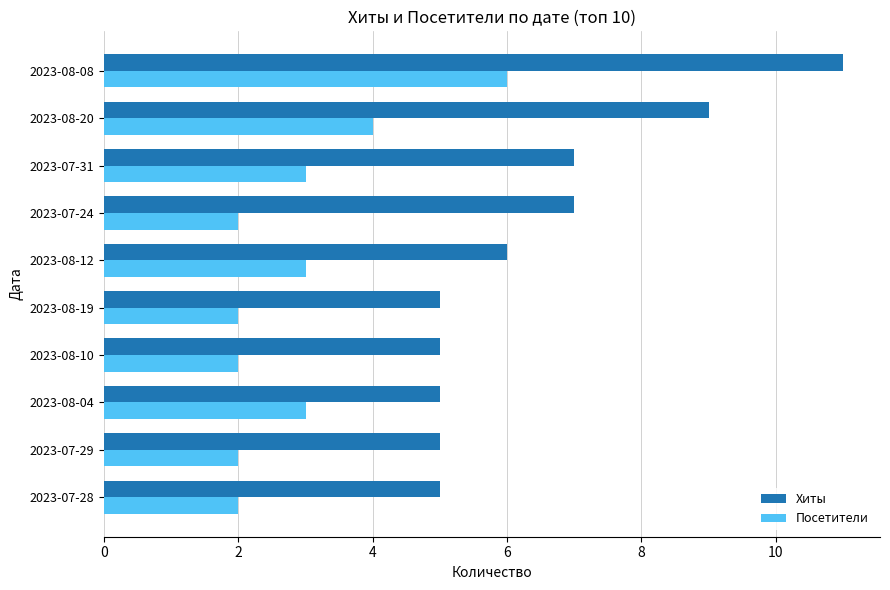

Which series has the largest range (max minus min)?

Хиты